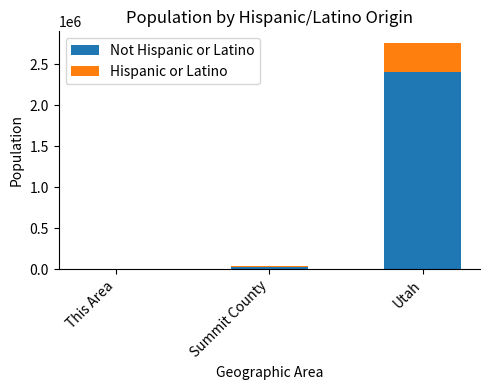

What are all the series names shown in the legend?

Not Hispanic or Latino, Hispanic or Latino